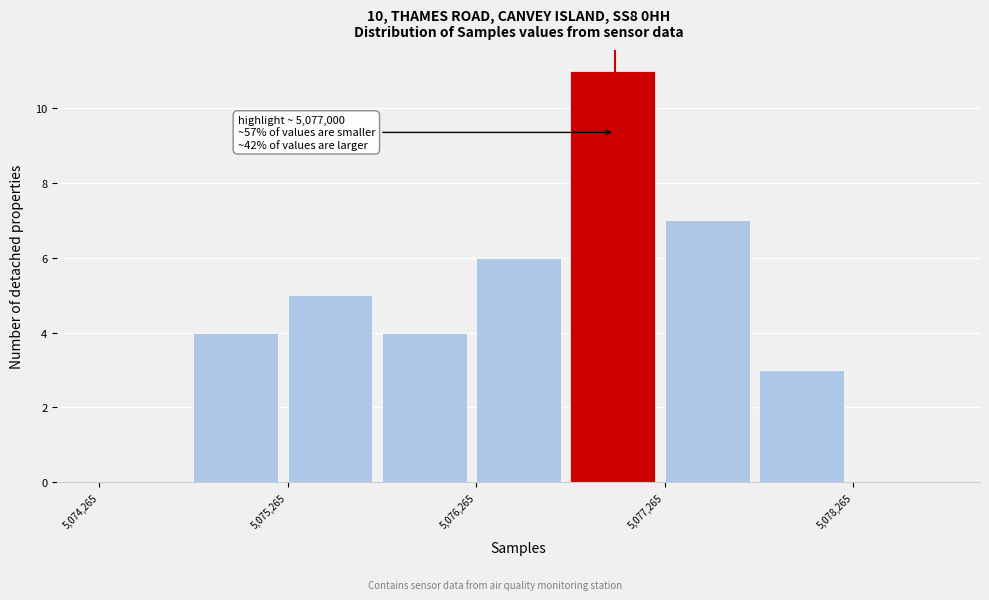

Which range on the x-axis has the tallest bar?

5076800 to 5077300